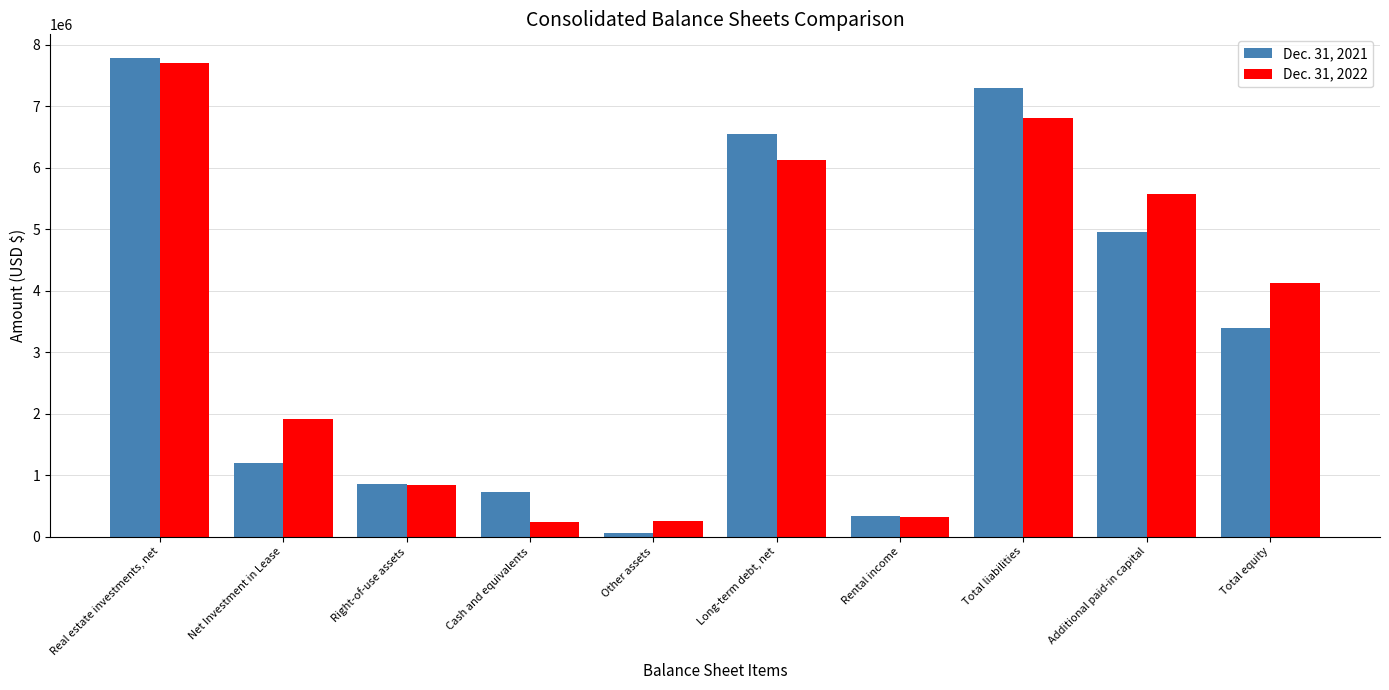

What is the smallest value displayed?

57086